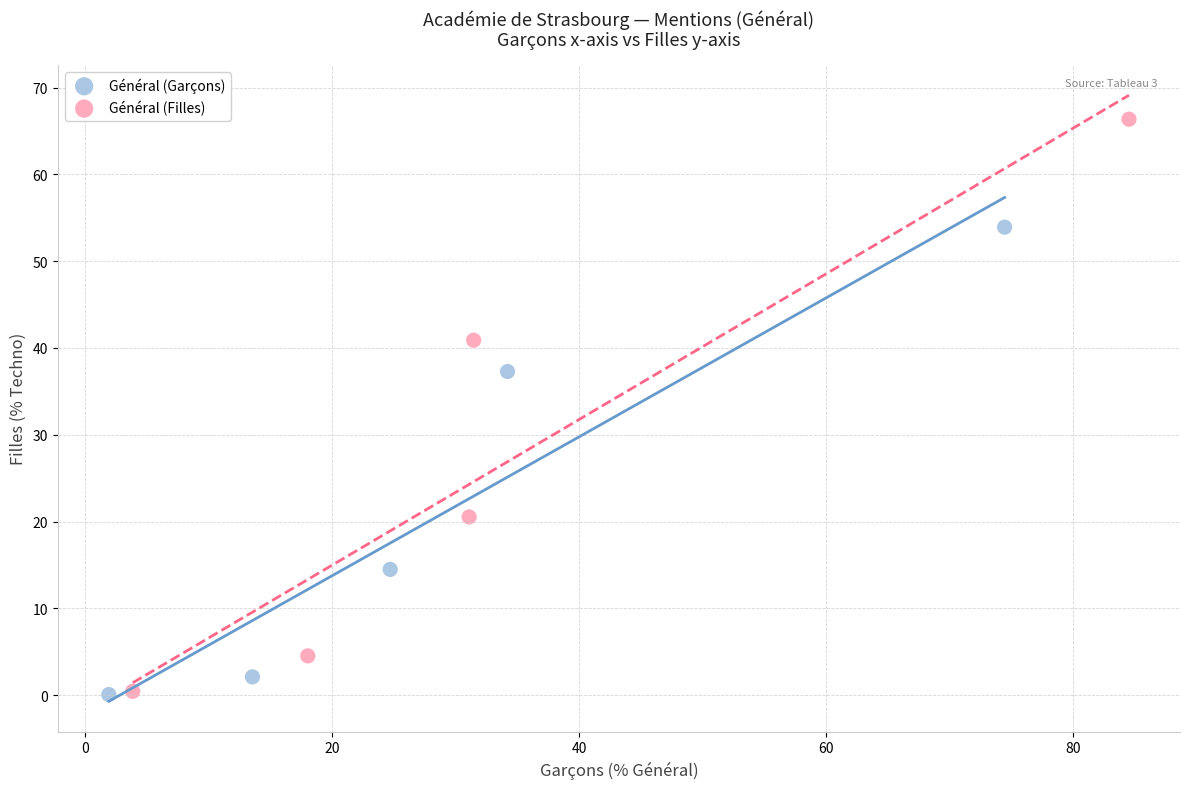

Which series reaches the maximum Y coordinate?

Général (Filles)